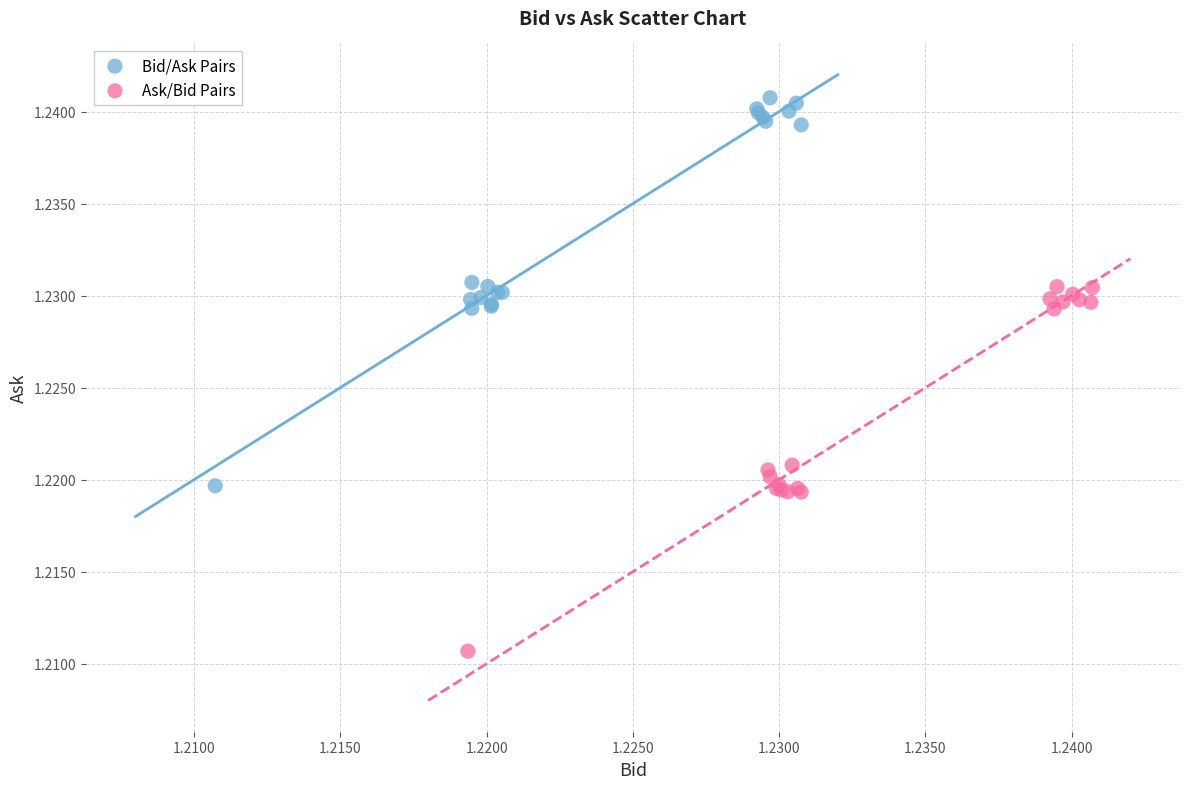

Which series contains the lowest Y value?

Ask/Bid Pairs